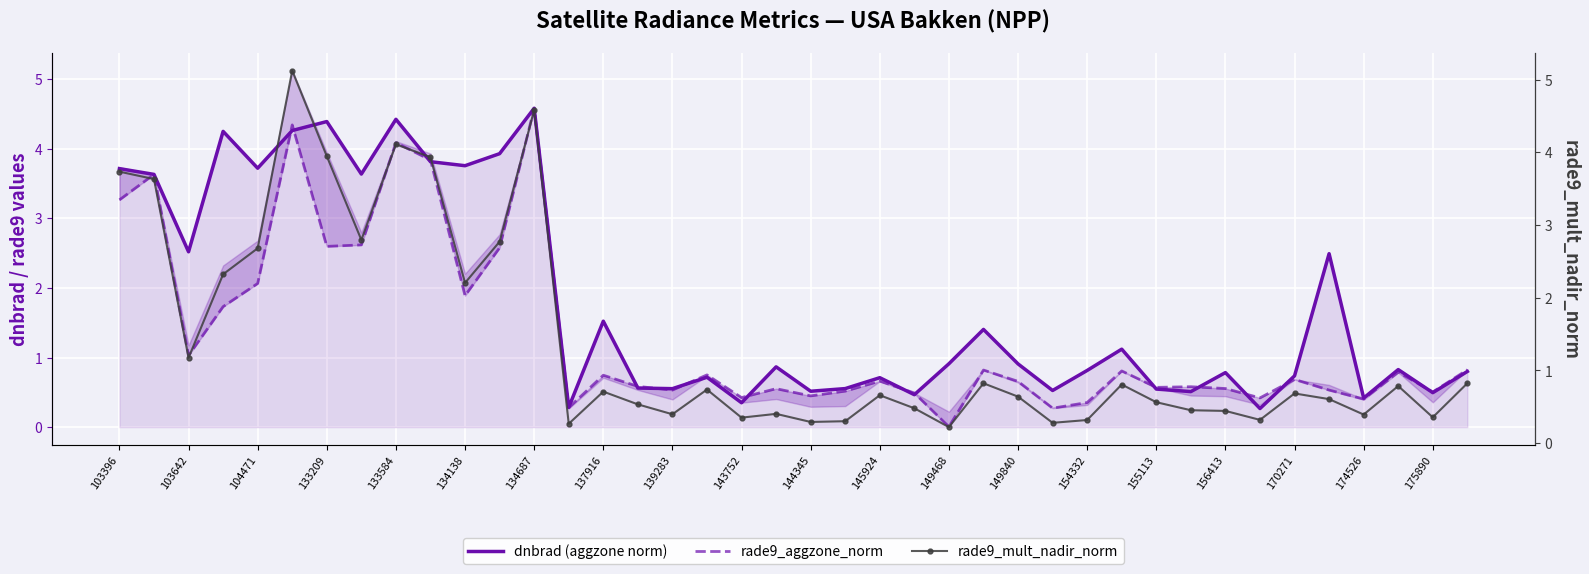

Reading left to right, list all the values displayed in this chart.

dnbrad (aggzone norm): 3.7	3.6	2.5	4.3	3.7	4.3	4.4	3.6	4.4	3.8	3.8	3.9	4.6	0.3	1.5	0.6	0.6	0.7	0.3	0.9	0.5	0.6	0.7	0.5	0.9	1.4	0.9	0.5	0.8	1.1	0.5	0.5	0.8	0.3	0.7	2.5	0.4	0.8	0.5	0.8
rade9_aggzone_norm: 3.3	3.6	1.0	1.7	2.1	4.3	2.6	2.6	4.1	3.8	1.9	2.6	4.6	0.3	0.7	0.6	0.5	0.8	0.4	0.6	0.4	0.5	0.7	0.5	0.0	0.8	0.7	0.3	0.4	0.8	0.6	0.6	0.6	0.4	0.7	0.5	0.4	0.8	0.5	0.8
rade9_mult_nadir_norm: 3.7	3.6	1.2	2.3	2.7	5.1	3.9	2.8	4.1	3.9	2.2	2.8	4.6	0.3	0.7	0.5	0.4	0.7	0.4	0.4	0.3	0.3	0.7	0.5	0.2	0.8	0.6	0.3	0.3	0.8	0.6	0.5	0.4	0.3	0.7	0.6	0.4	0.8	0.4	0.8